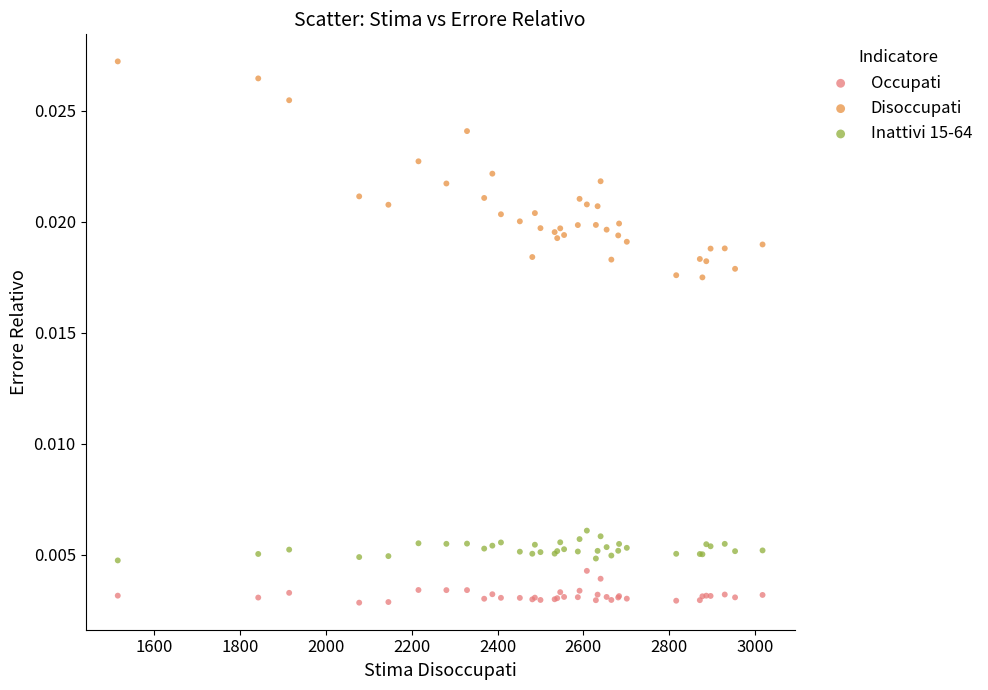

What is the X range (max minus min) for the scatter plot?

1501.0